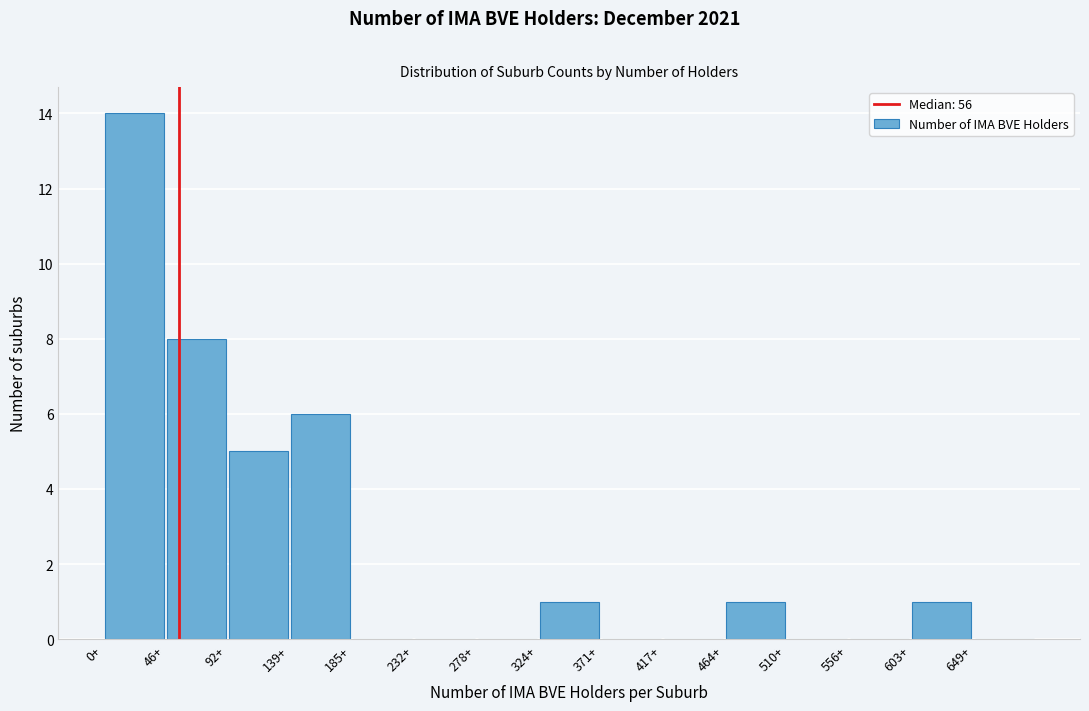

Reading left to right, list every bar in this chart as the range it spans on the x-axis followed by its height. Neither the bar edges nor the heights are printed on the chart, so give them approximately, as read against the axes.

0 to 45: 14
45 to 95: 8
95 to 140: 5
140 to 185: 6
185 to 230: 0
230 to 280: 0
280 to 325: 0
325 to 370: 1
370 to 420: 0
420 to 465: 0
465 to 510: 1
510 to 555: 0
555 to 605: 0
605 to 650: 1
650 to 695: 0